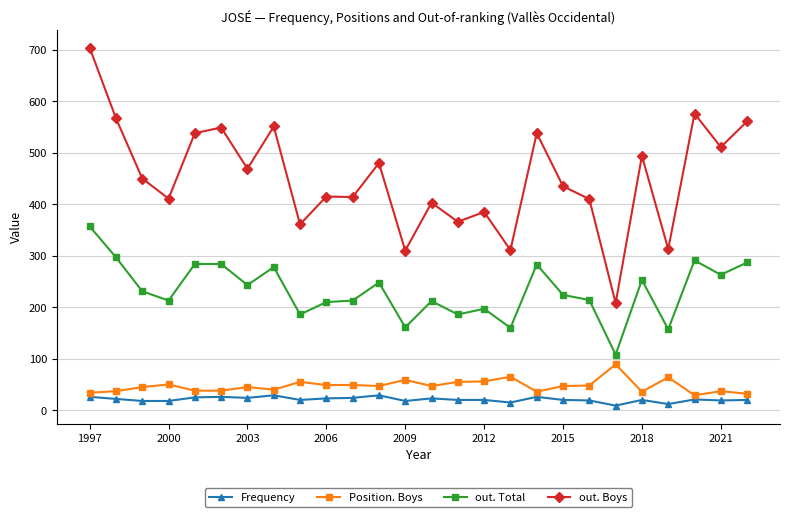

What are all the series names shown in the legend?

Frequency, Position. Boys, out. Total, out. Boys